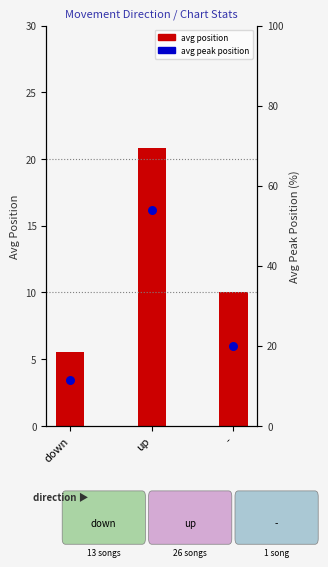

At how many categories does at least one series exceed 51?

1